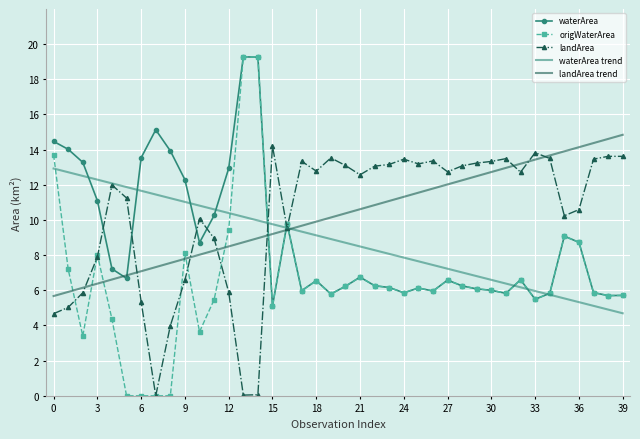

What is the difference between the maximum and second lowest values in the landArea series?

14.2